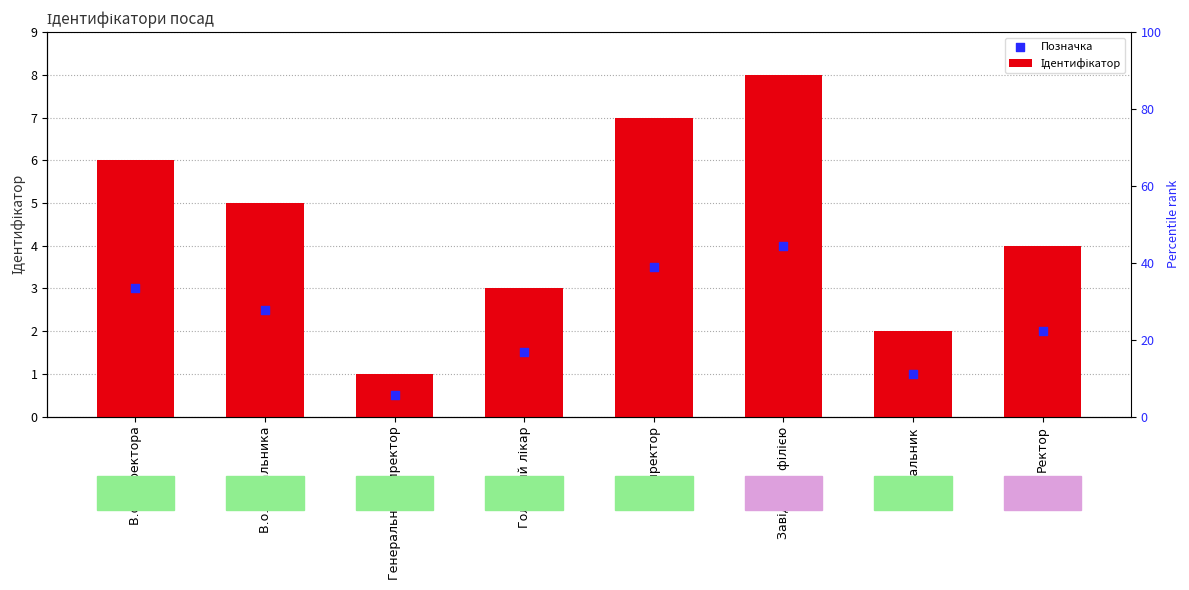

Is the value of Позначка at Завідувач філією greater than the value of Ідентифікатор at Завідувач філією?

No